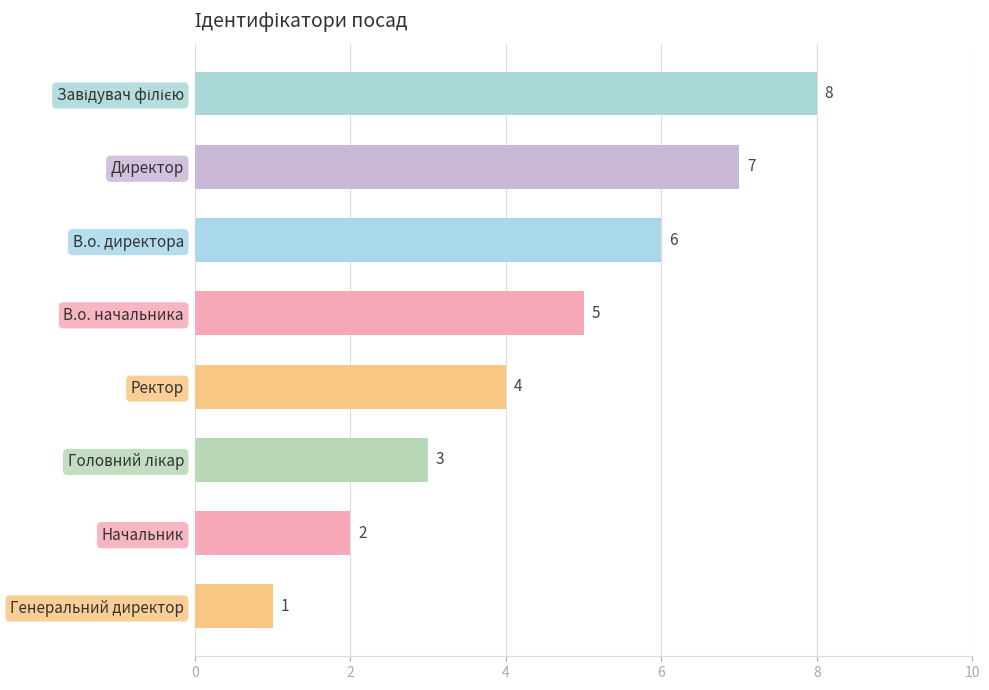

What is the change in value from В.о. начальника to Начальник?

-3